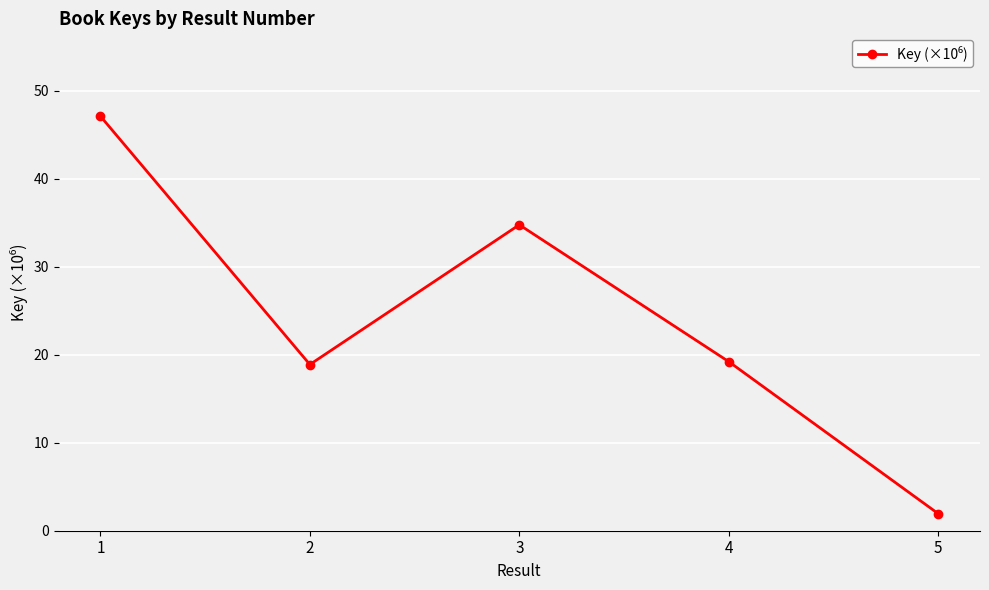

True or false: the data shows 75.3 at 1.

False